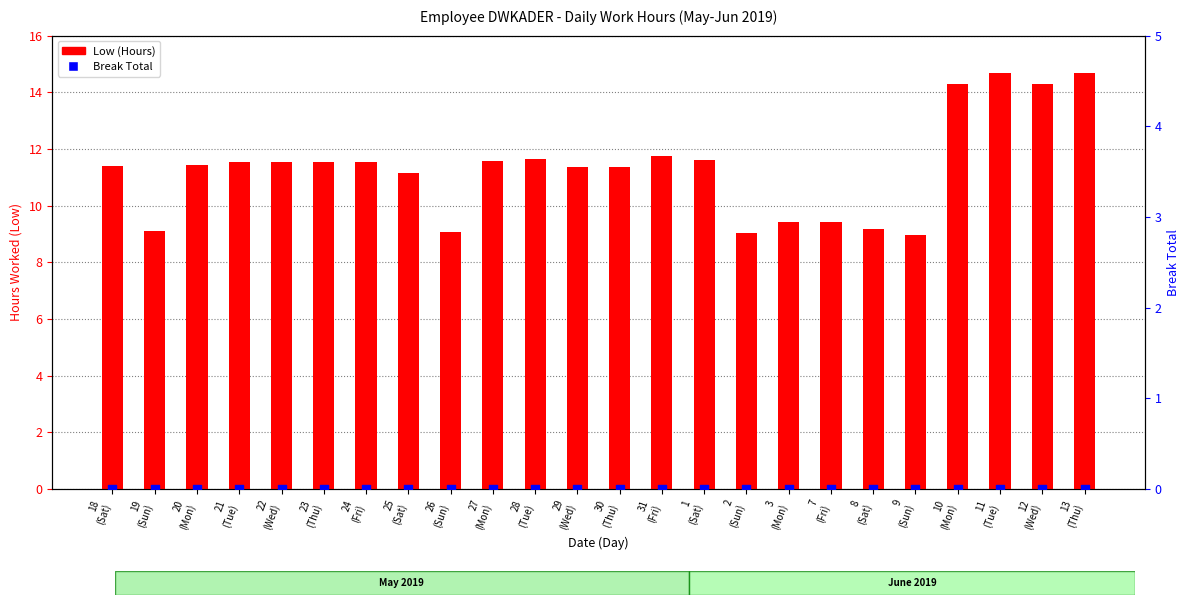

What are all the series names shown in the legend?

Low (Hours), Break Total